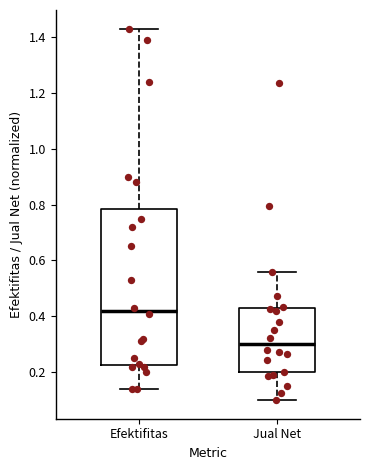

Which box has the highest median line?

Efektifitas